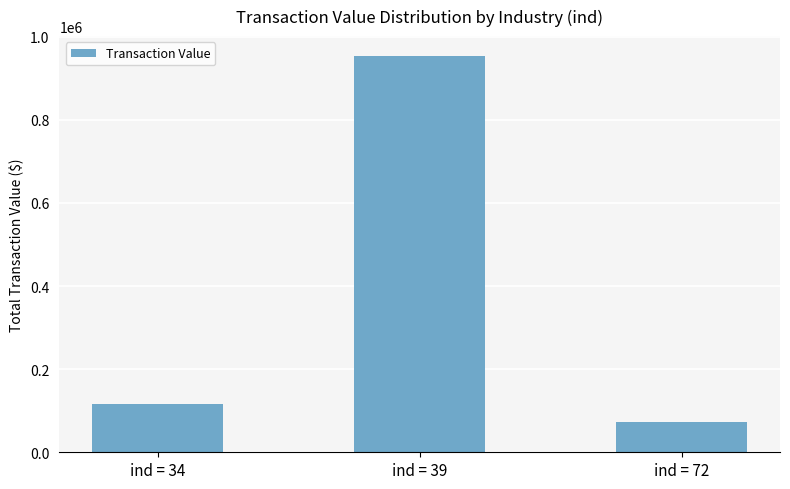

List the labels in order of value, smallest first.

ind = 72, ind = 34, ind = 39